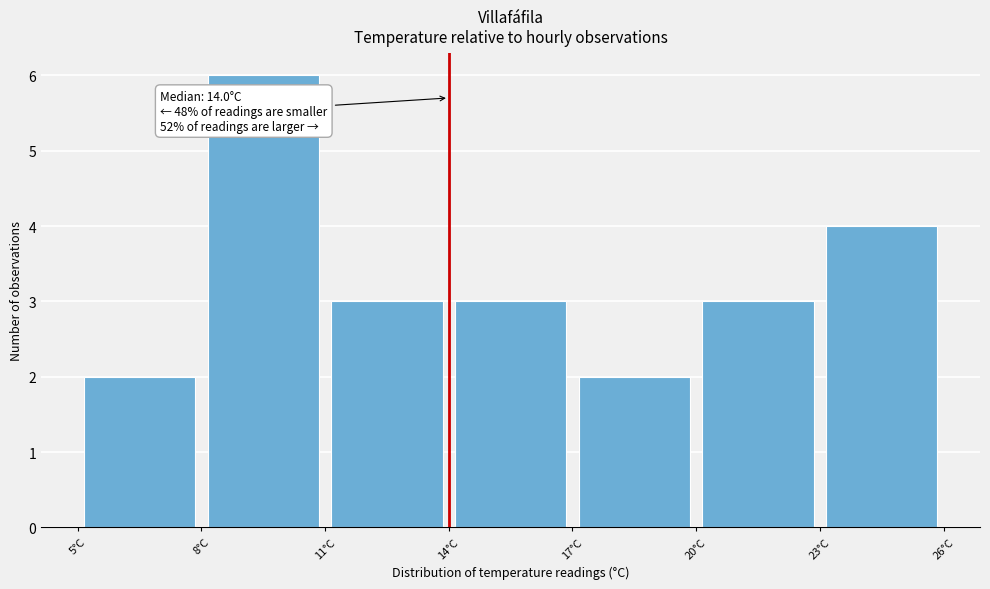

Over which range of the x-axis is the bar tallest?

8 to 11